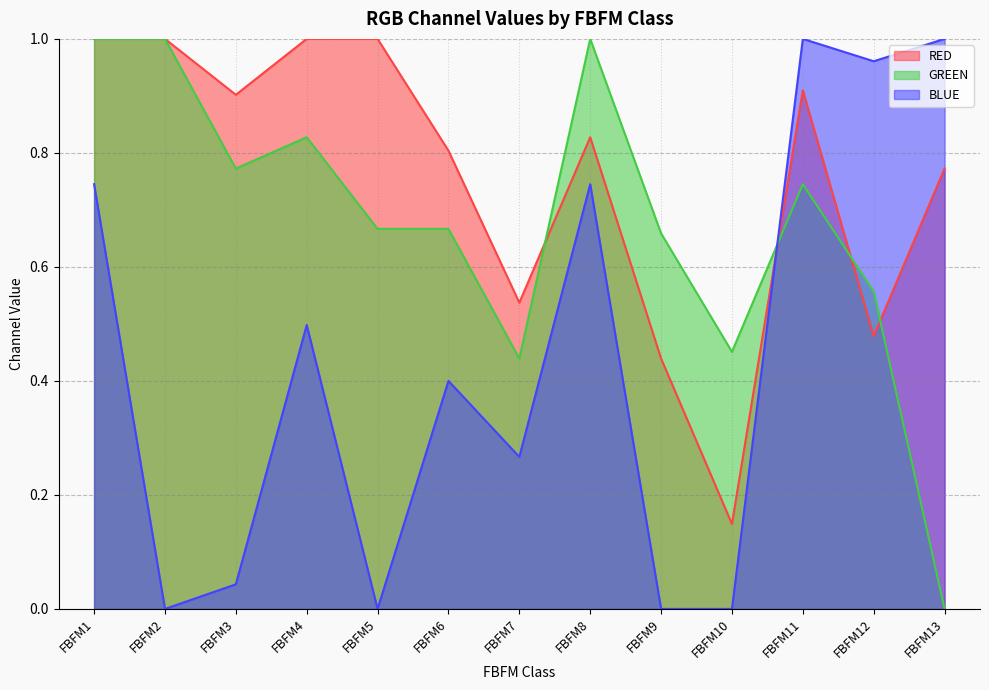

What are all the series names shown in the legend?

RED, GREEN, BLUE